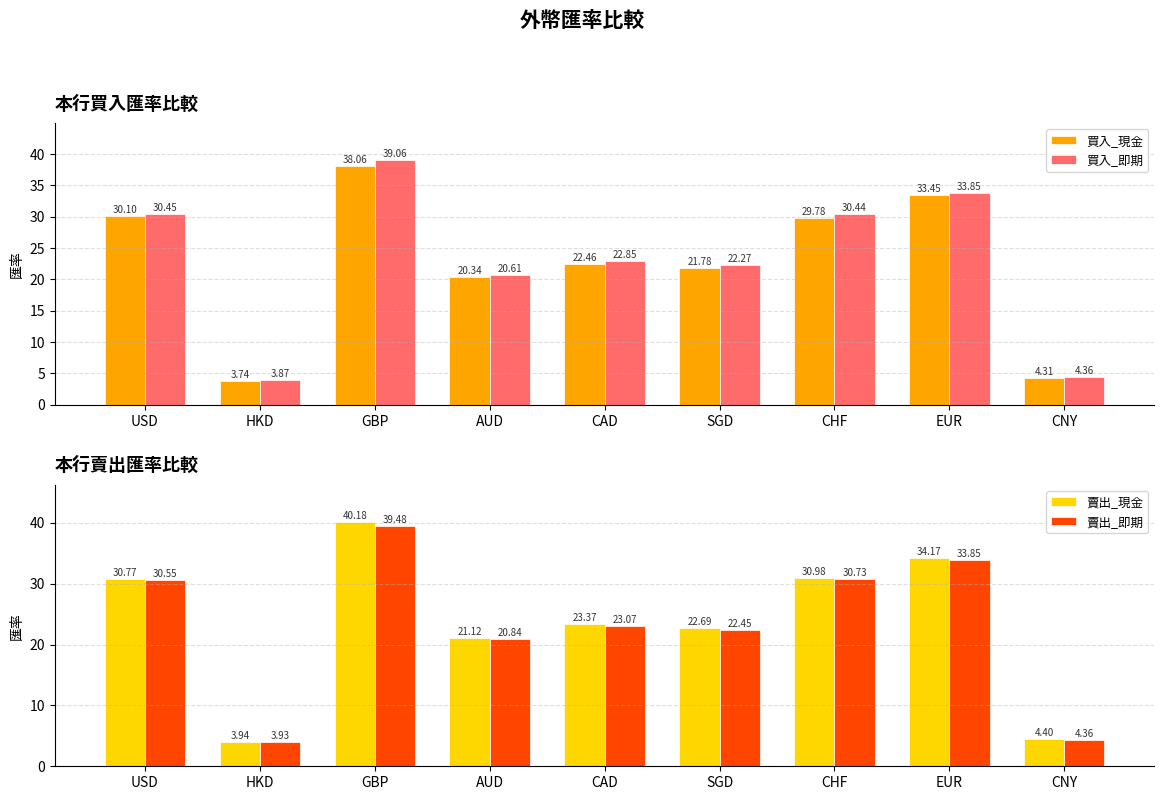

The value of 賣出_即期 at GBP is 8.0. True or false?

False